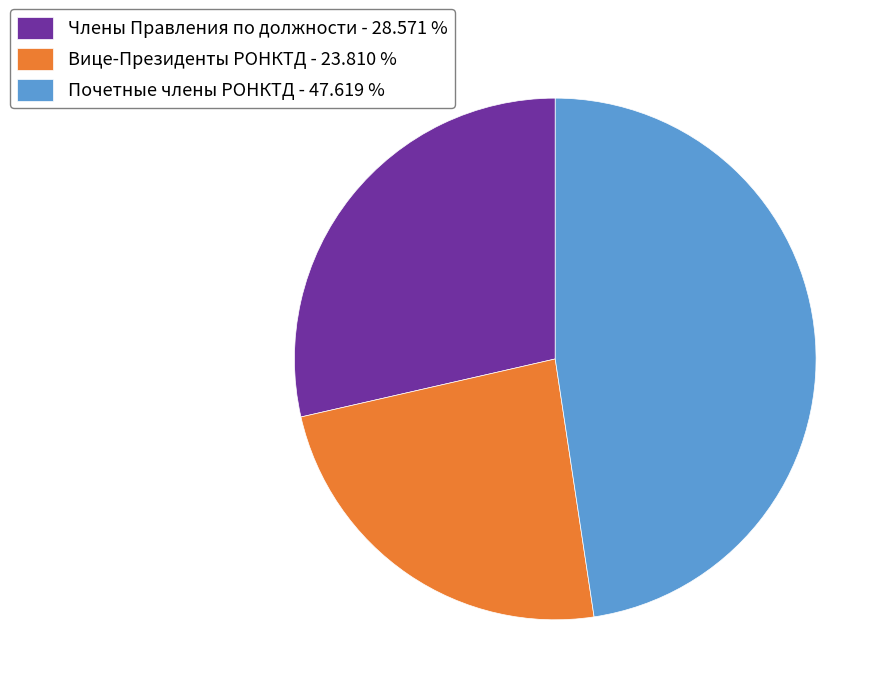

Count the number of slices in the pie.

3